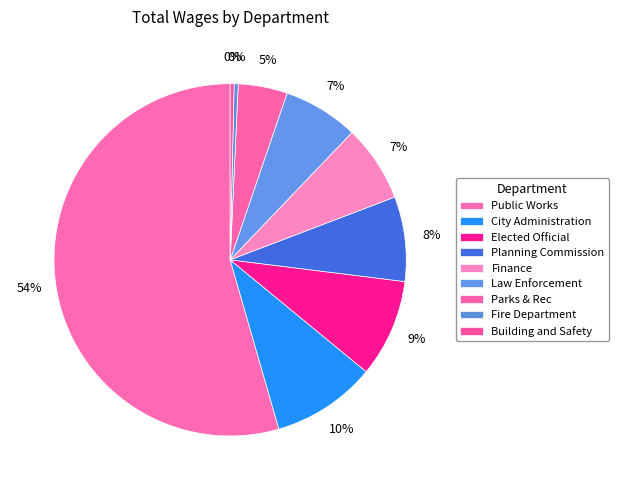

Is Public Works the majority of the pie?

Yes